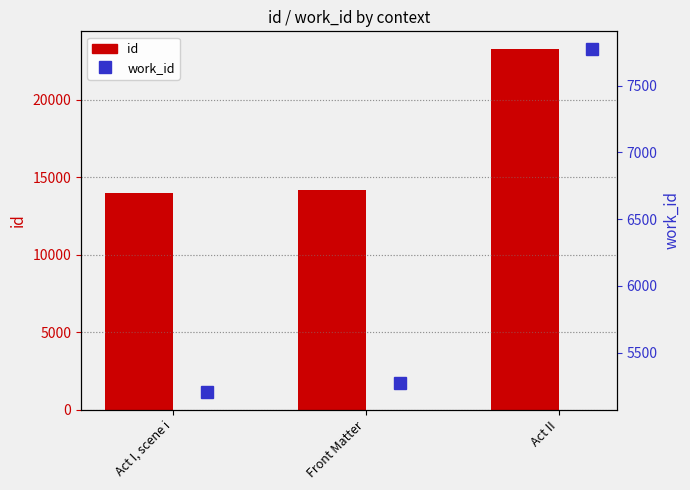

What is the sum of all id values?

51423